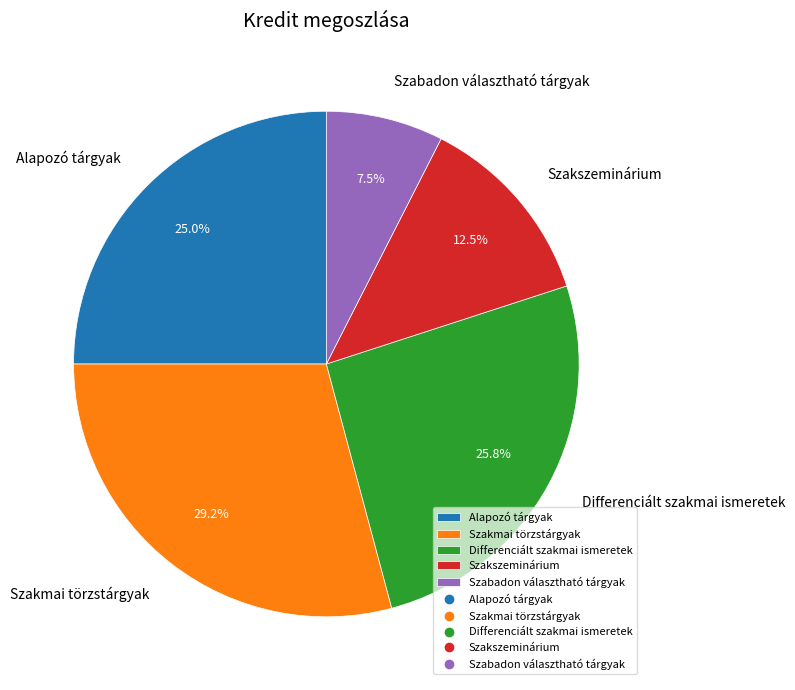

Is there any slice that represents more than half of the pie?

No